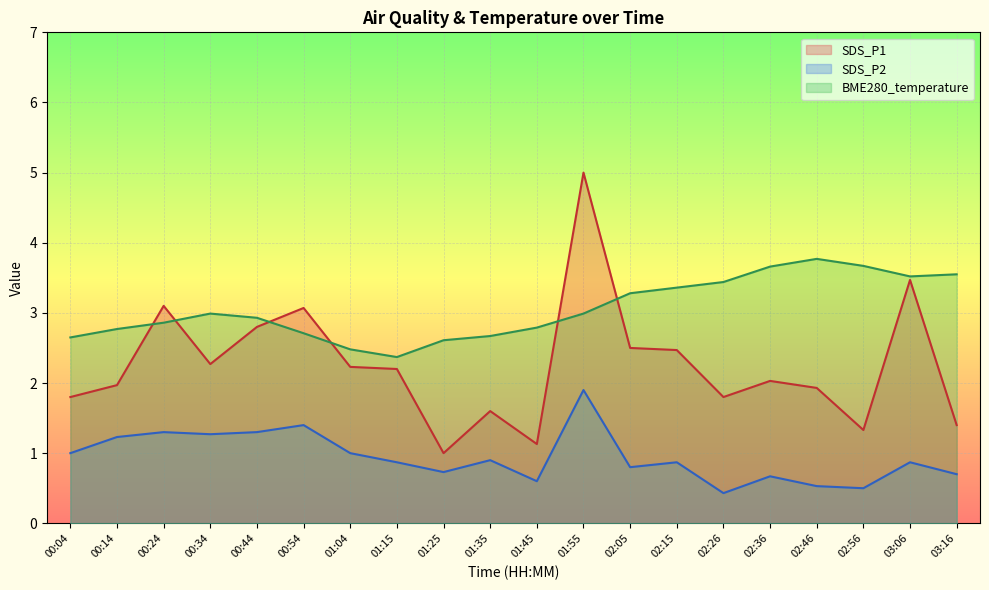

At which label does SDS_P2 reach its minimum?

02:26